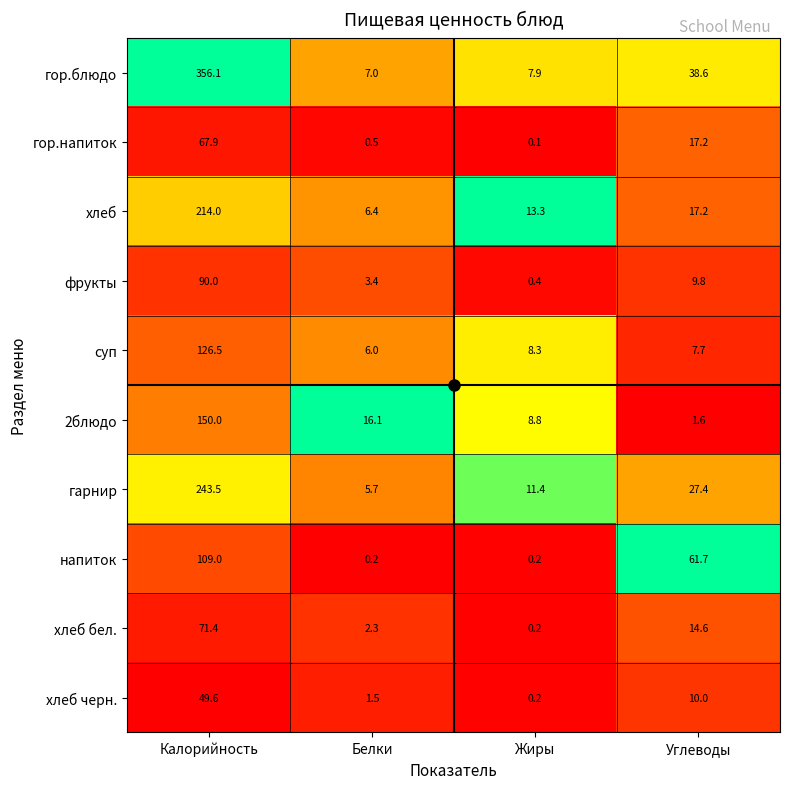

What is the sum of the 2блюдо values at Белки and Калорийность?

166.1